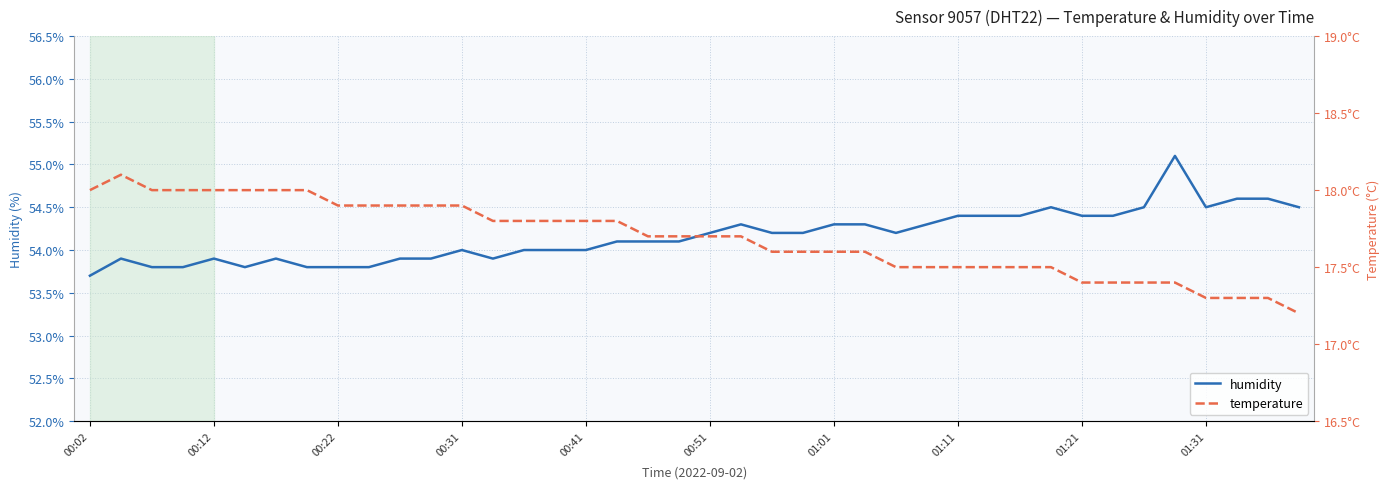

True or false: temperature has a value of 8.0 at 26.

False